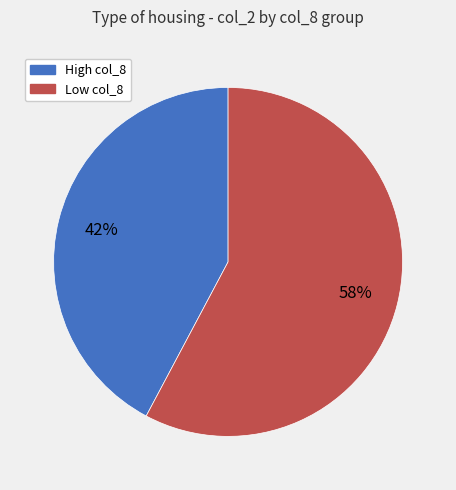

To the nearest percent, what is the average slice percentage?

50%